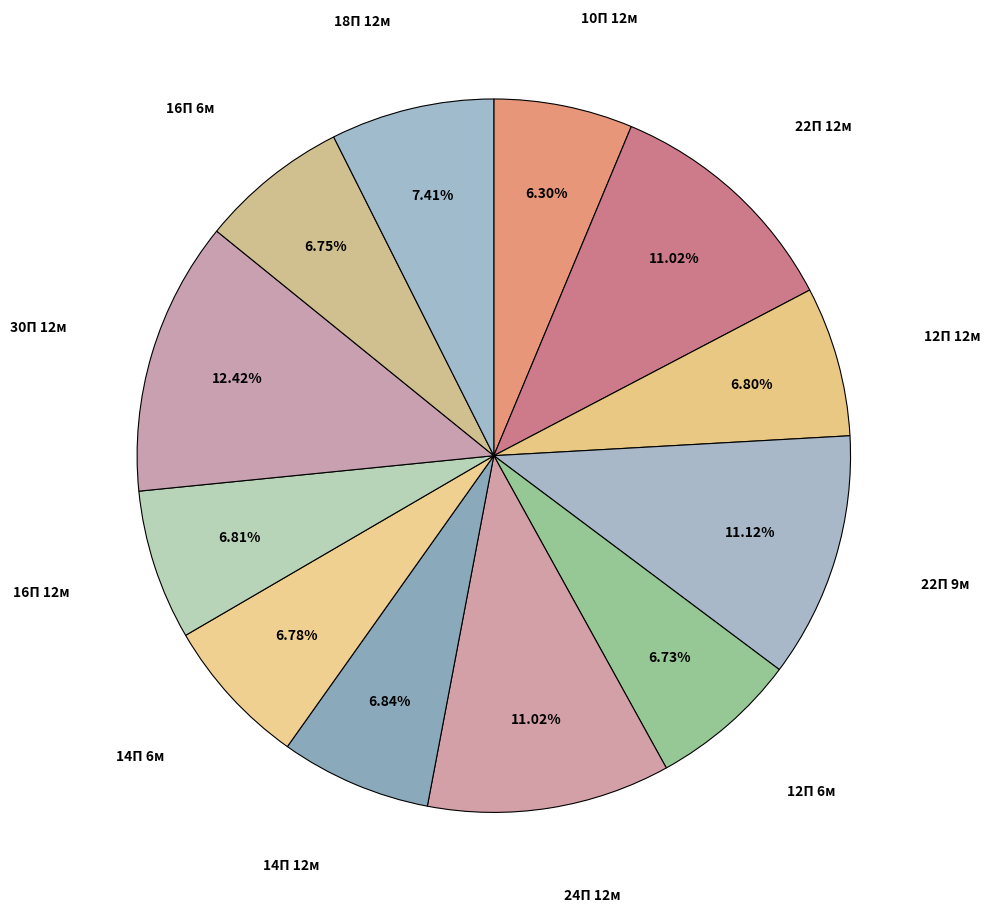

How many segments does this pie chart have?

12